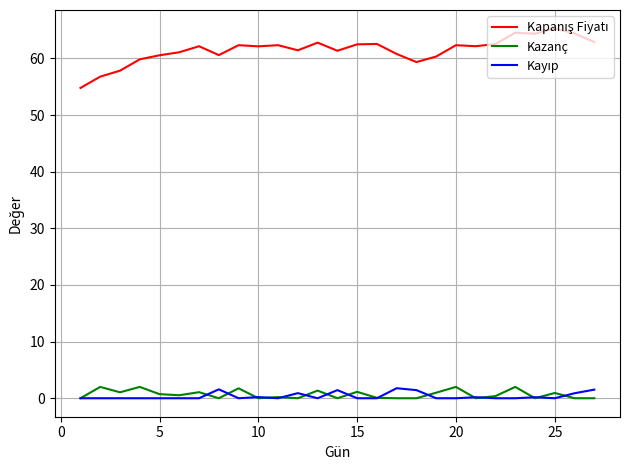

Does the chart display data point markers on the line(s)?

No